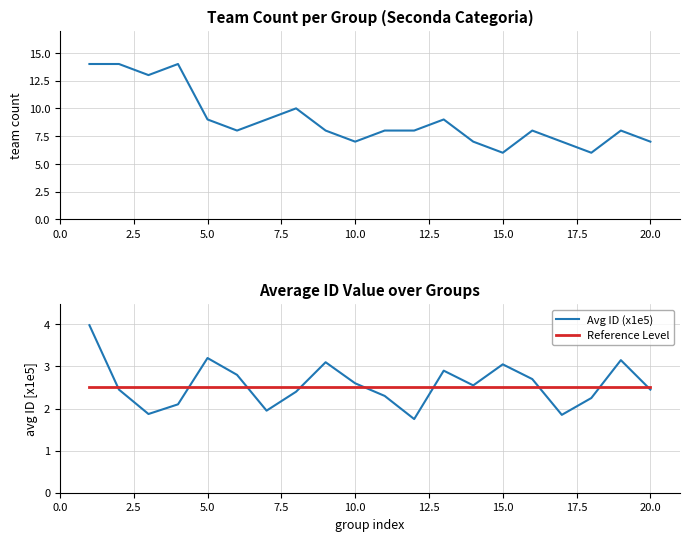

True or false: Team Count per Group has more than 2 points higher than both neighbors.

True